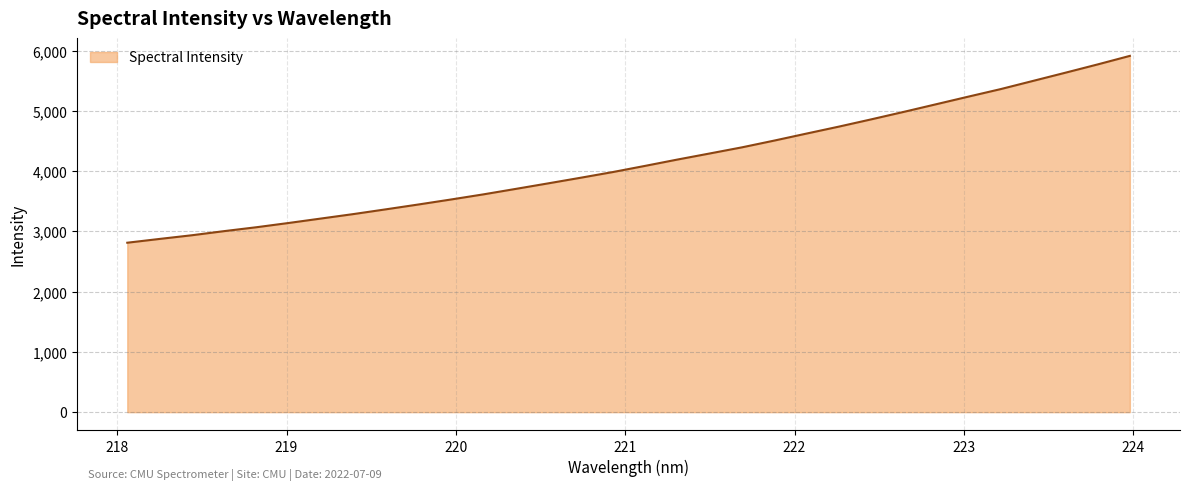

What is the maximum value shown in the chart?

5912.9